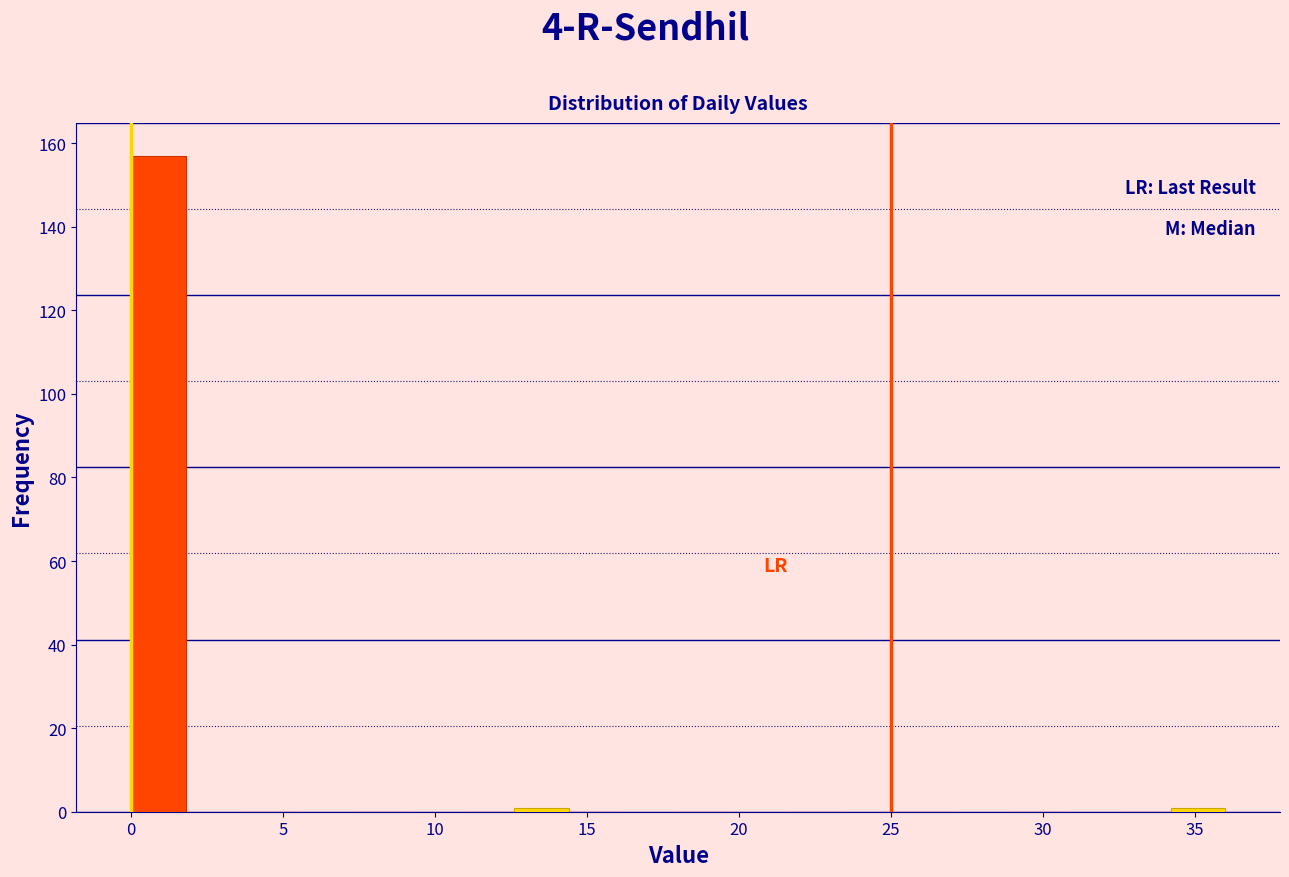

Around what value on the x-axis is the tallest bar? Give the approximate position of its centre, as read against the axis.

1.0